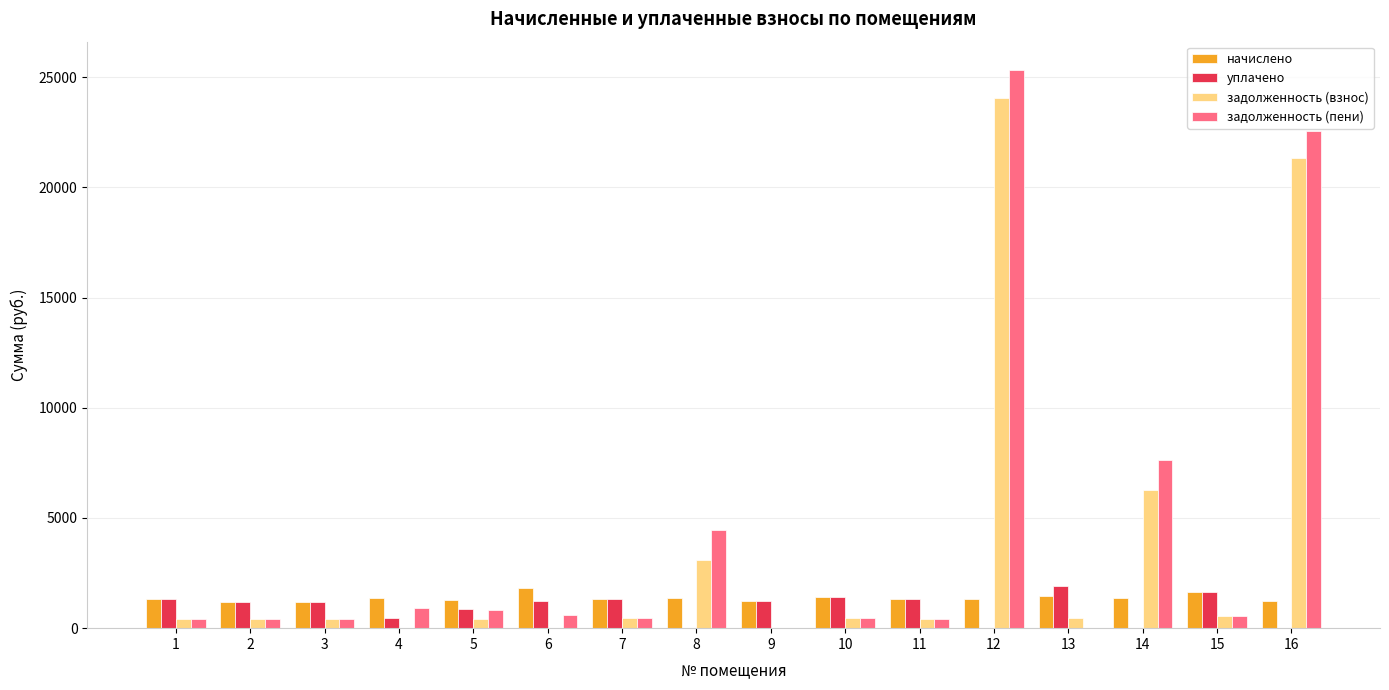

The value of задолженность (пени) at 13 is 0.0. True or false?

True